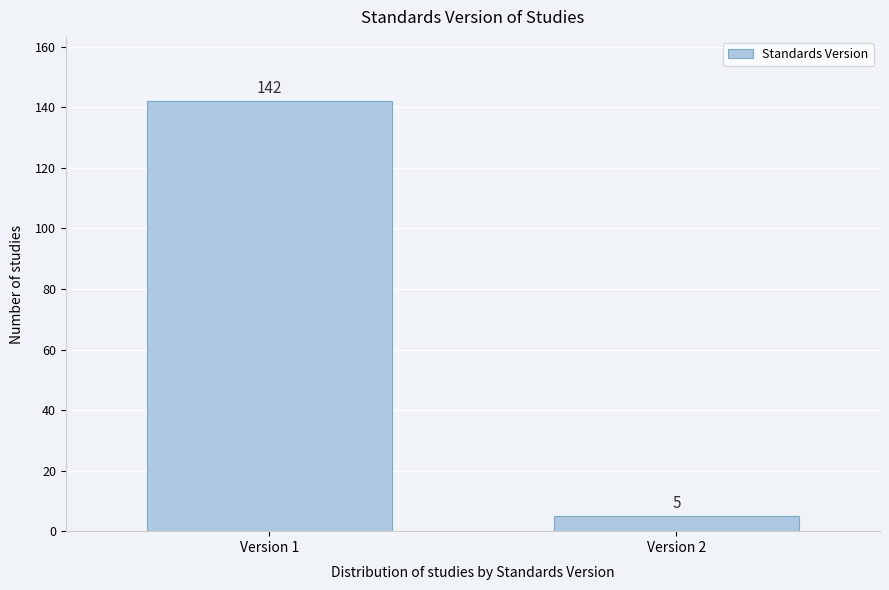

Reading left to right, list all the values displayed in this chart.

142	5